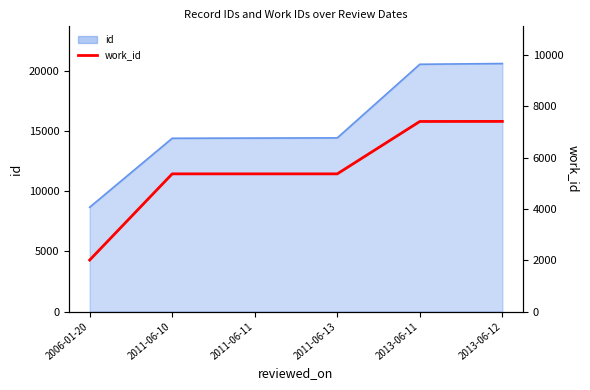

Does the chart have visible grid lines?

No